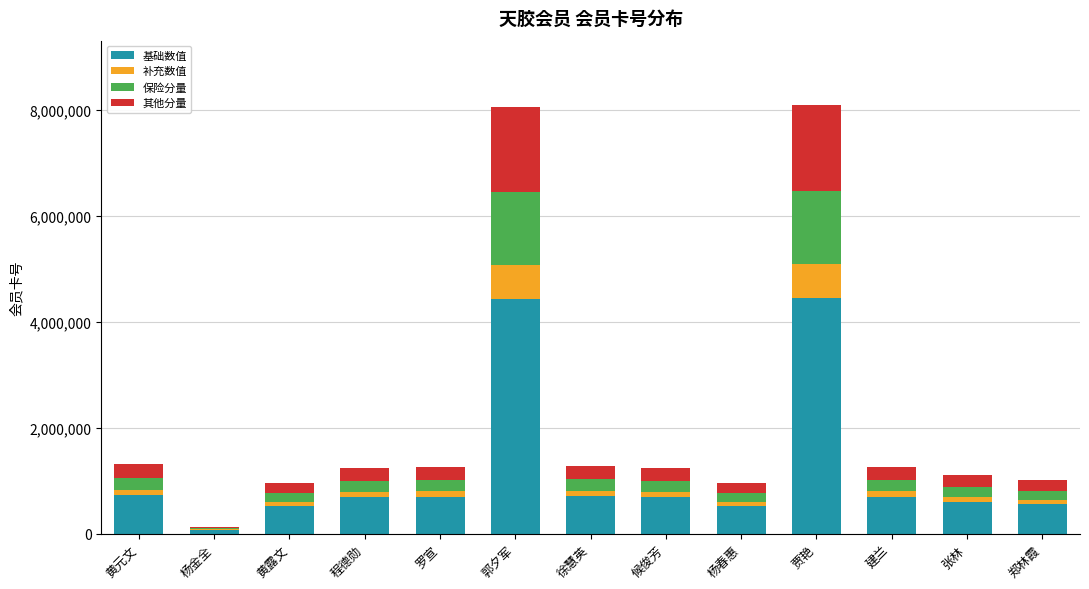

Where does the 基础数值 series first go above 684587?

黄元文